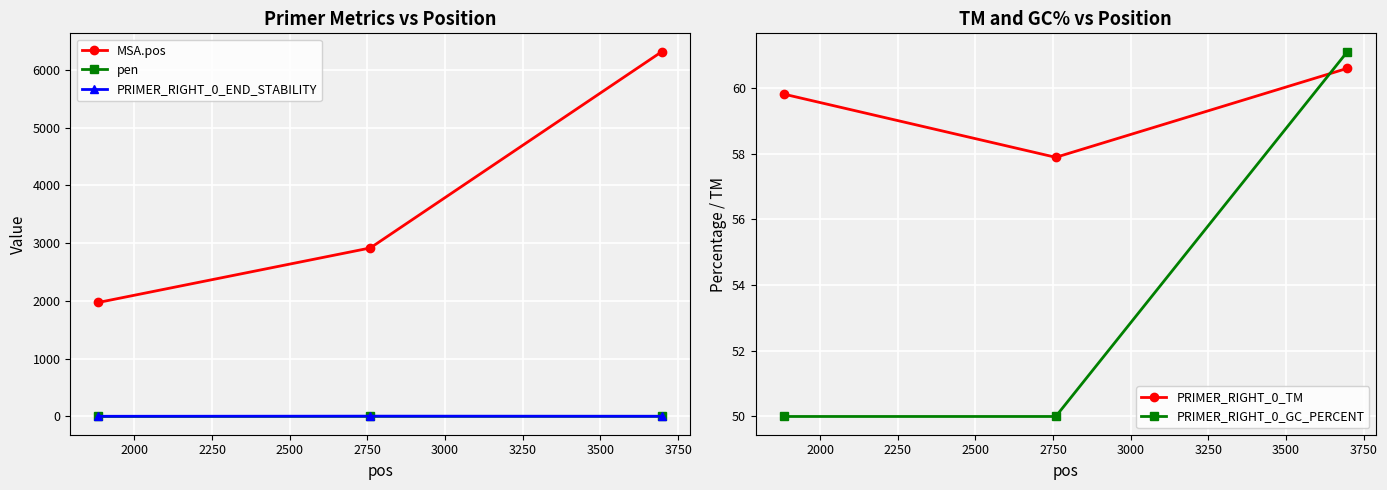

List the series in order of their peak value, lowest first.

pen, PRIMER_RIGHT_0_END_STABILITY, PRIMER_RIGHT_0_TM, PRIMER_RIGHT_0_GC_PERCENT, MSA.pos